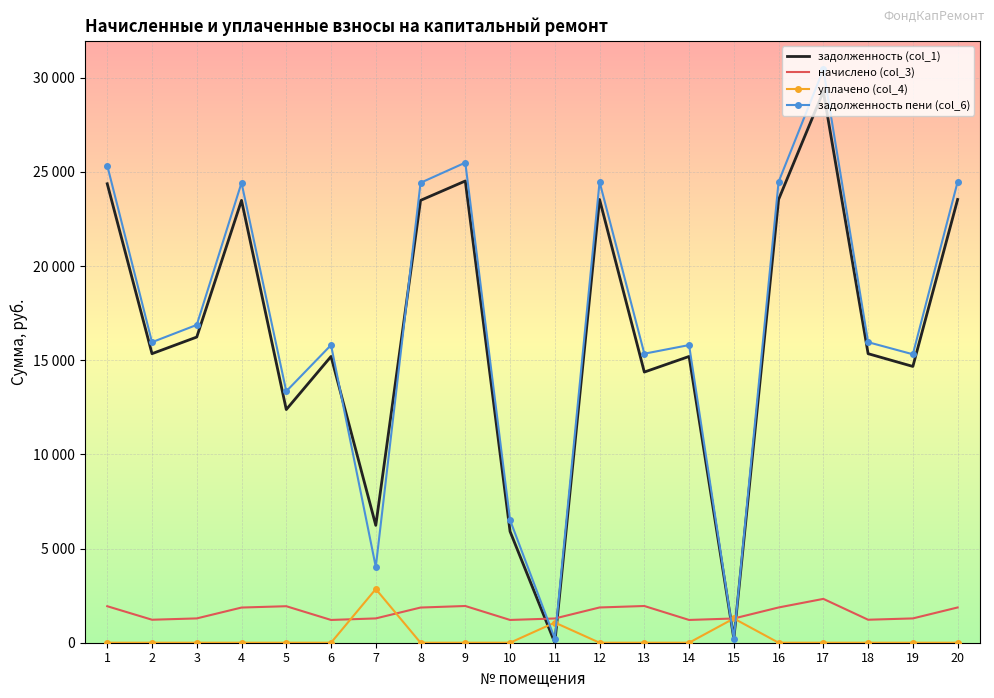

What is the average value of the задолженность пени (col_6) series?

16946.9